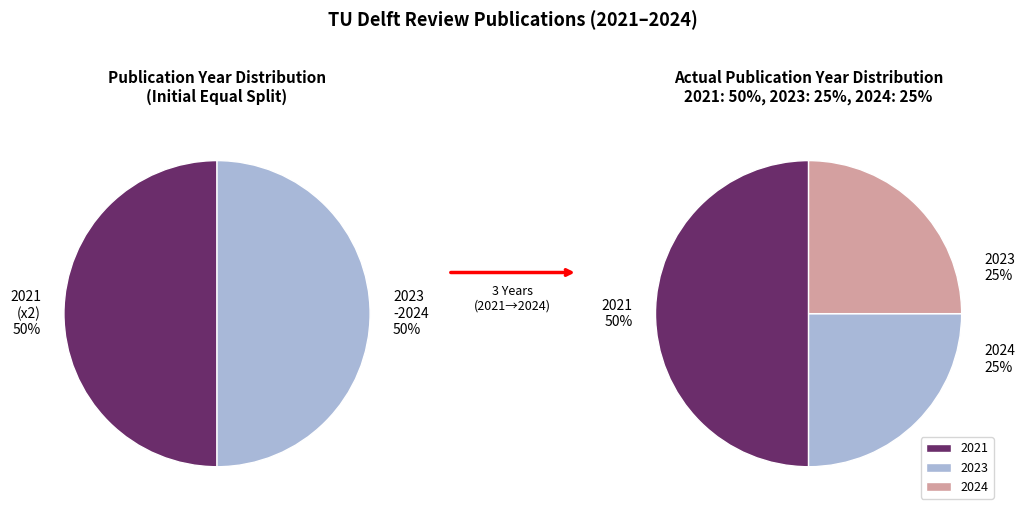

The Design of non-assembly mechanisms slice represents 36% of the pie. True or false?

False